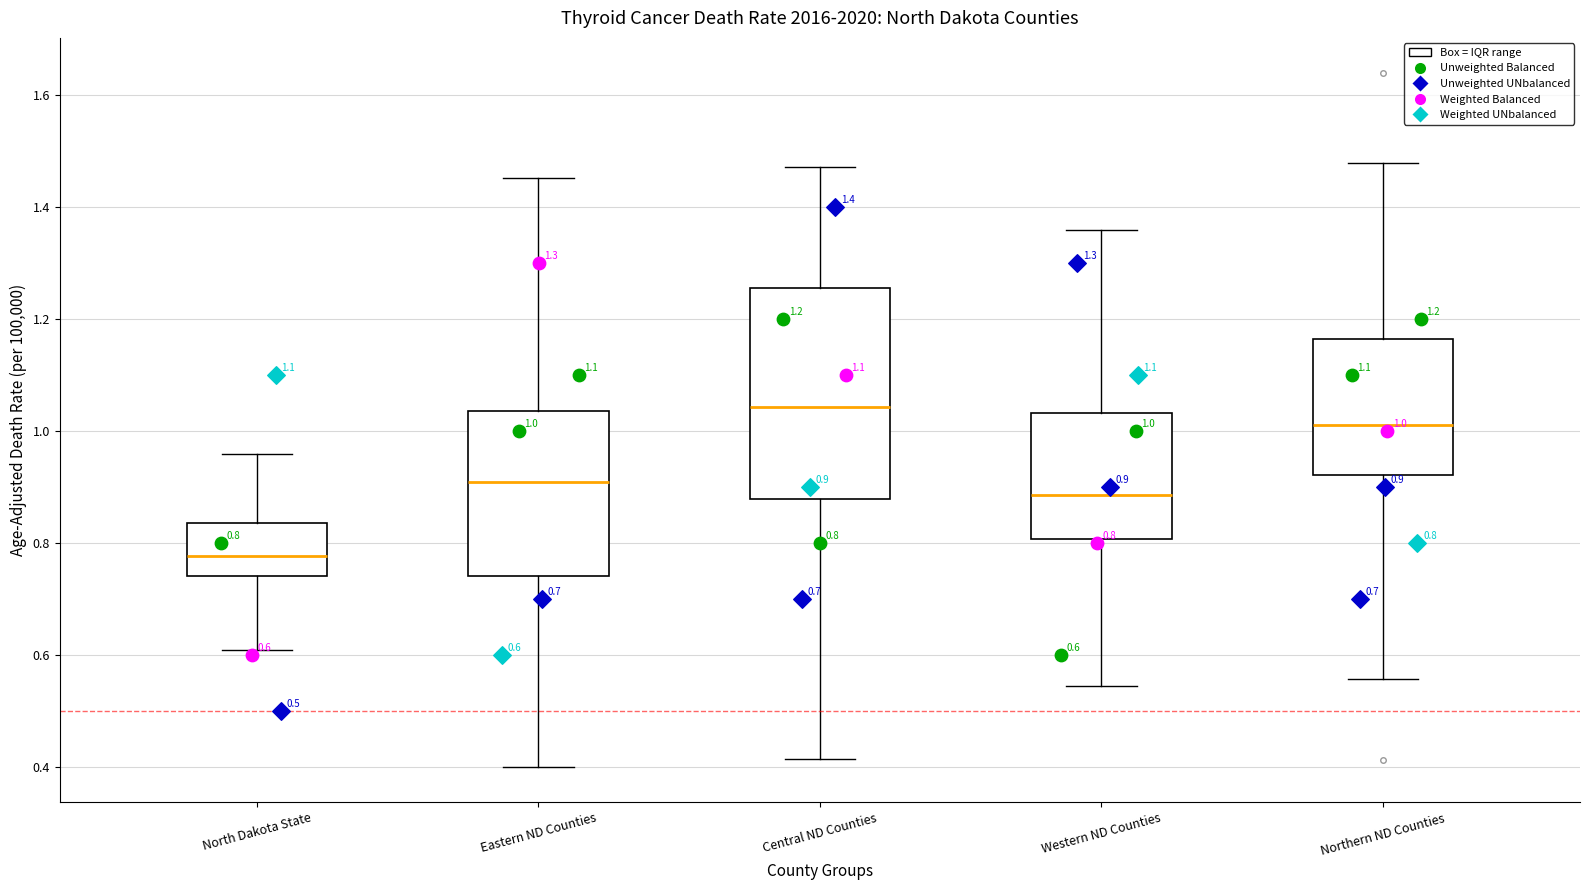

Which box has the lowest median line?

North Dakota State